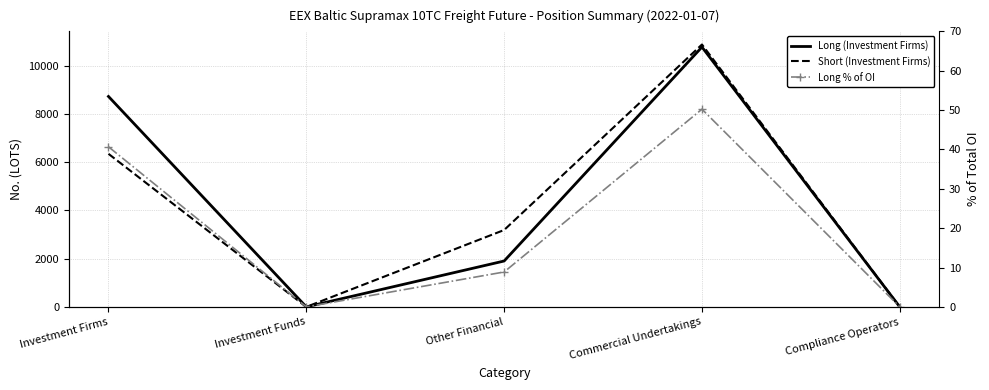

Which series has the largest total across all categories?

Long (Investment Firms)